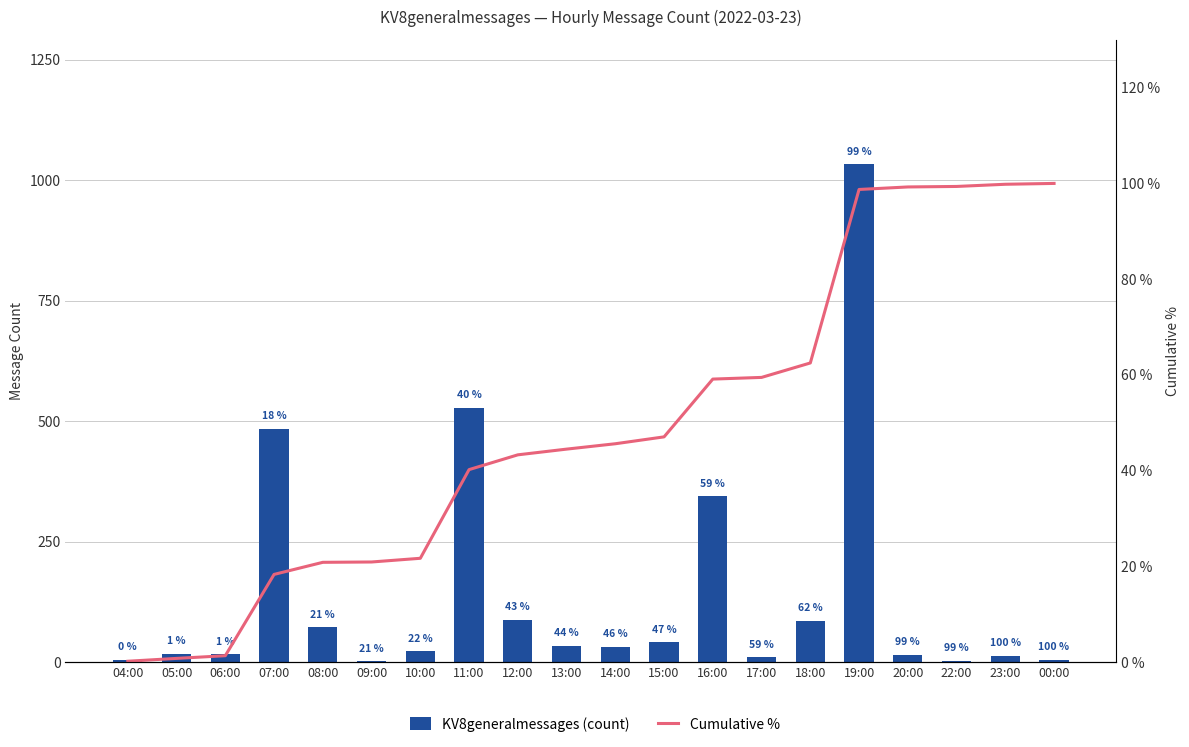

What is the difference between the Cumulative % values at 10:00 and 14:00?

23.9